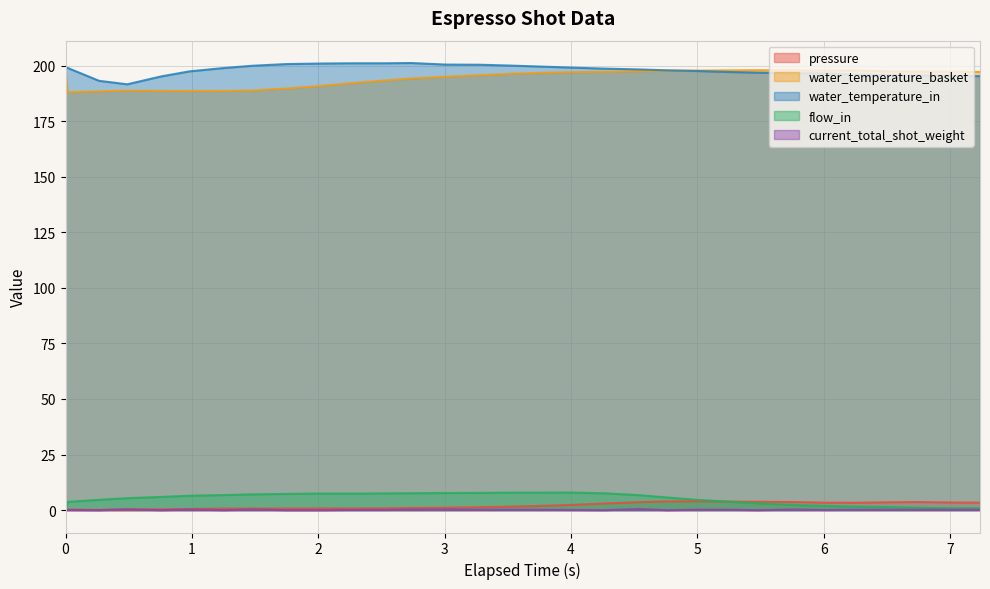

List the series in order of their peak value, highest first.

water_temperature_in, water_temperature_basket, flow_in, pressure, current_total_shot_weight